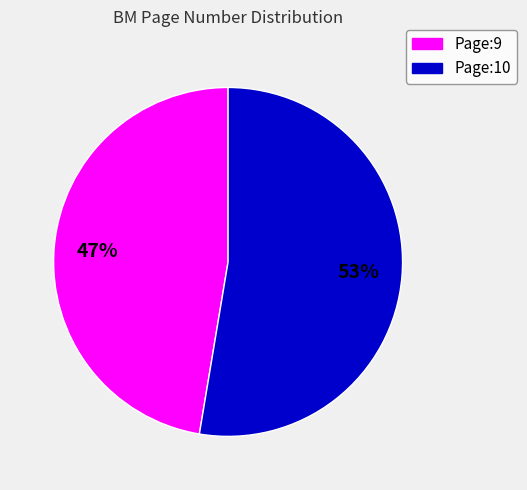

Count the number of slices in the pie.

2